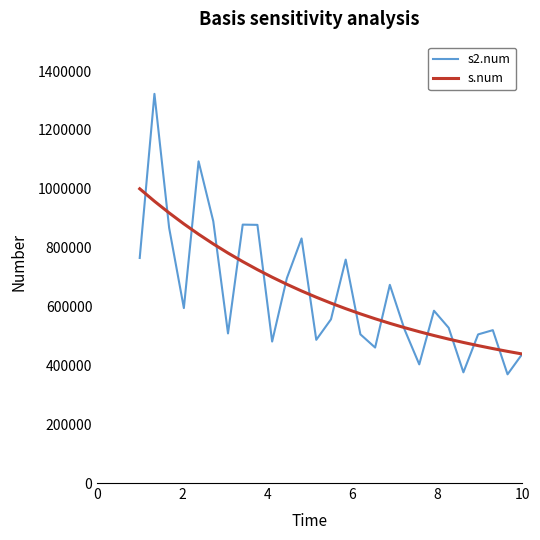

Rank the series by their maximum value, from lowest to highest.

s.num, s2.num